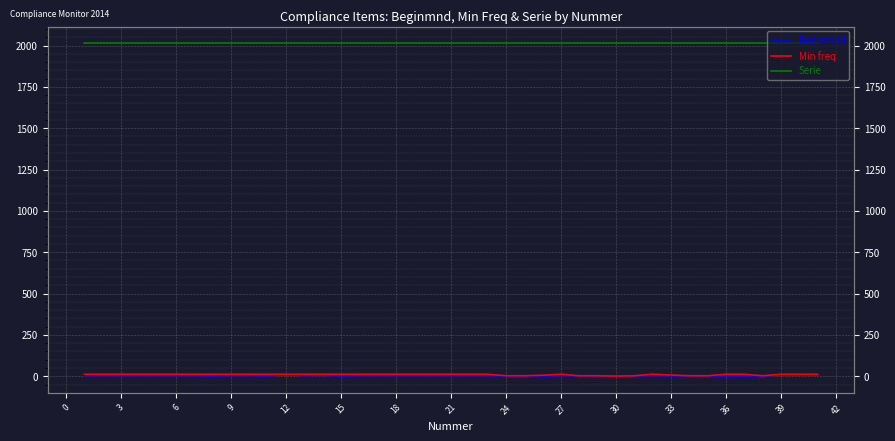

The value of Serie at 0 is 855. True or false?

False